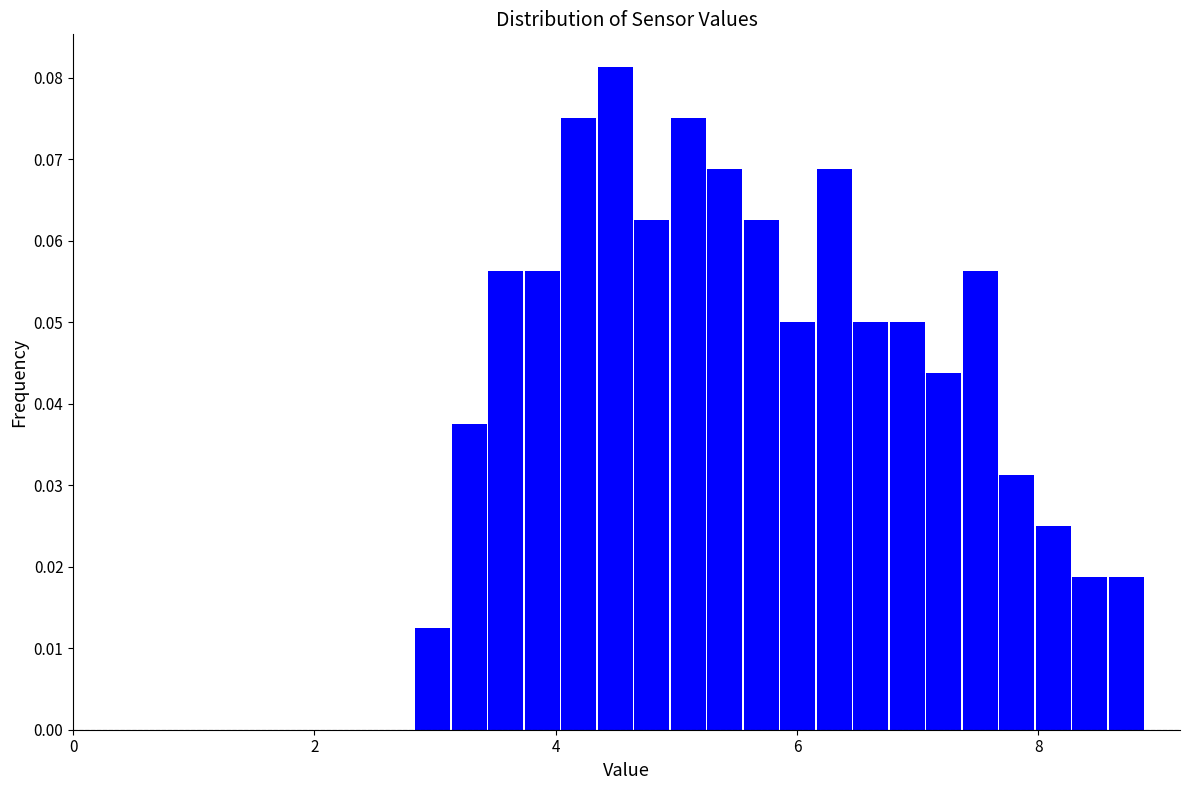

Around what value on the x-axis is the tallest bar? Give the approximate position of its centre, as read against the axis.

4.4